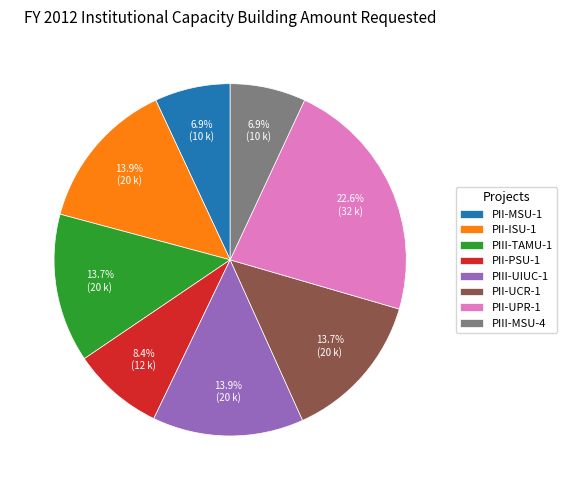

Does any single category account for the majority?

No